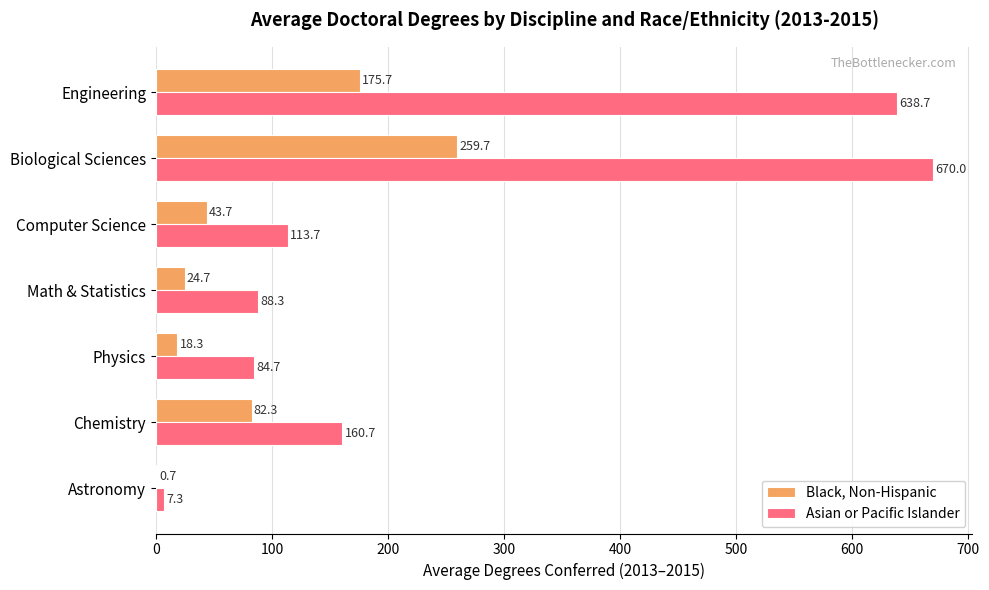

Between Physics and Math & Statistics, which series saw the biggest shift?

Black, Non-Hispanic